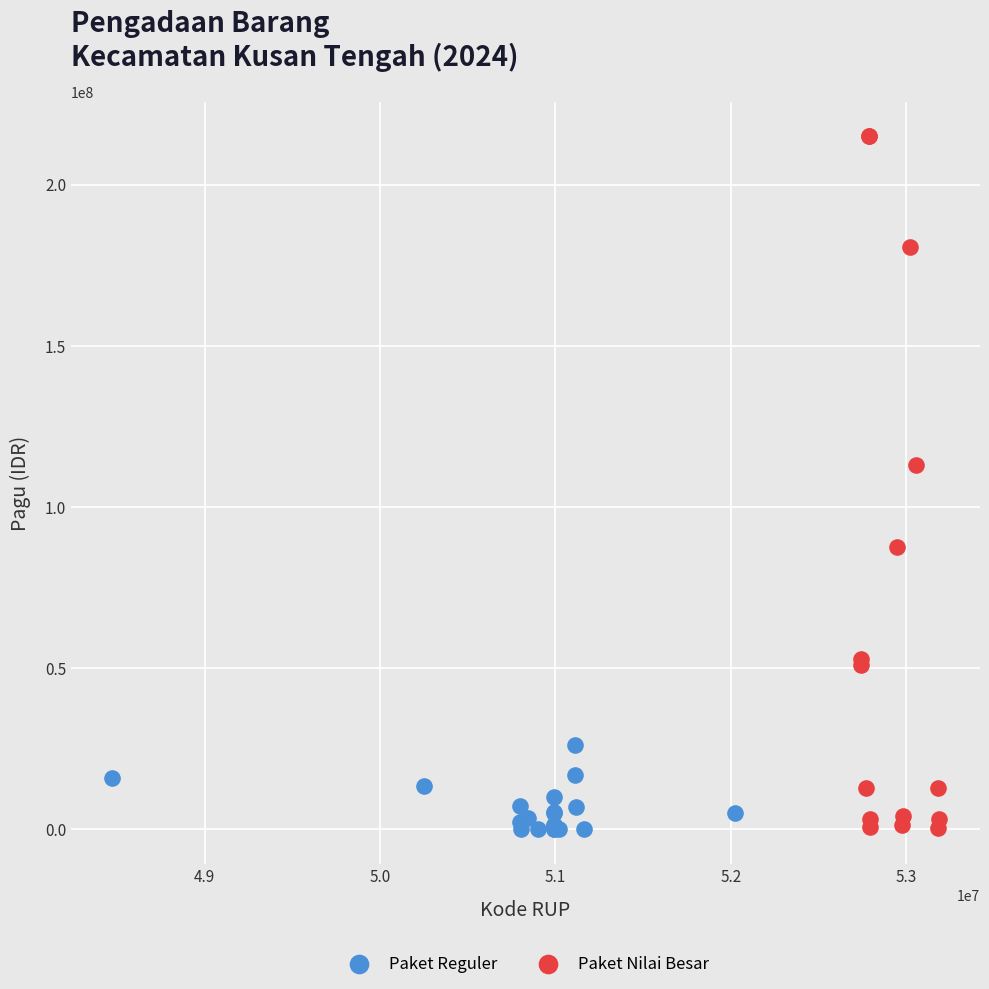

Which series reaches the maximum Y coordinate?

Paket Nilai Besar